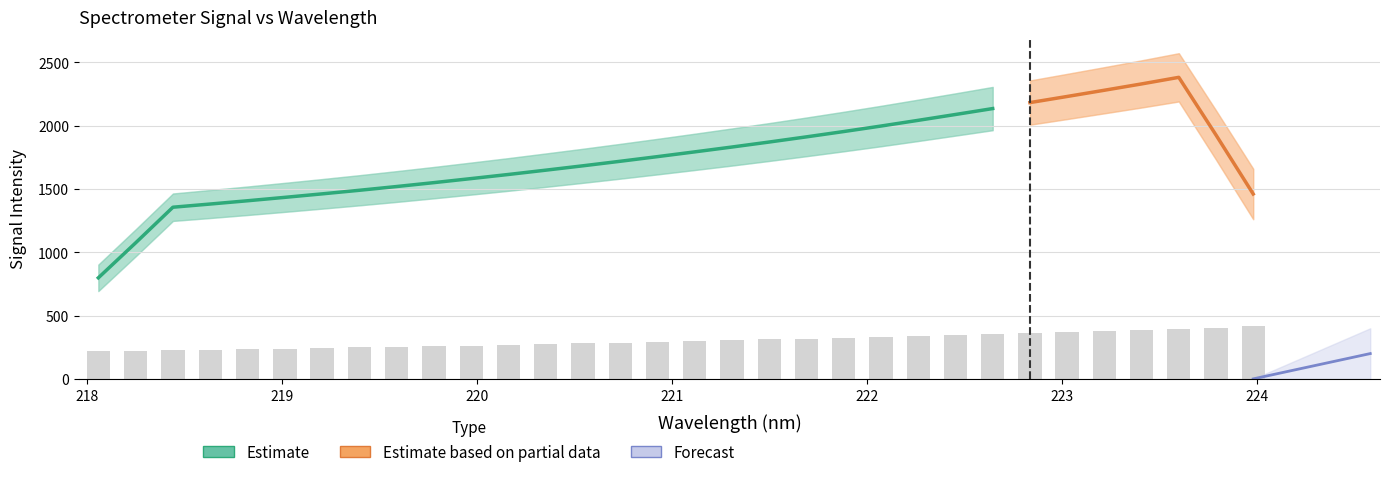

Does the chart contain any negative values?

No